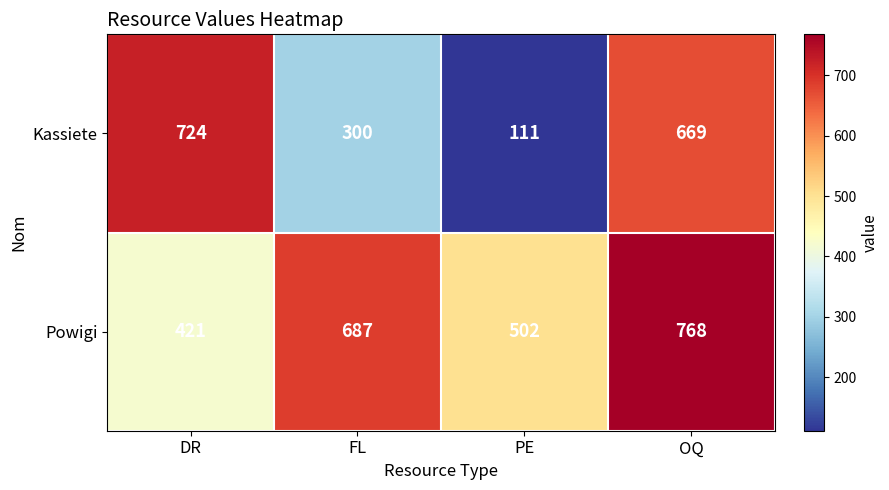

How many data points does each series have?

4